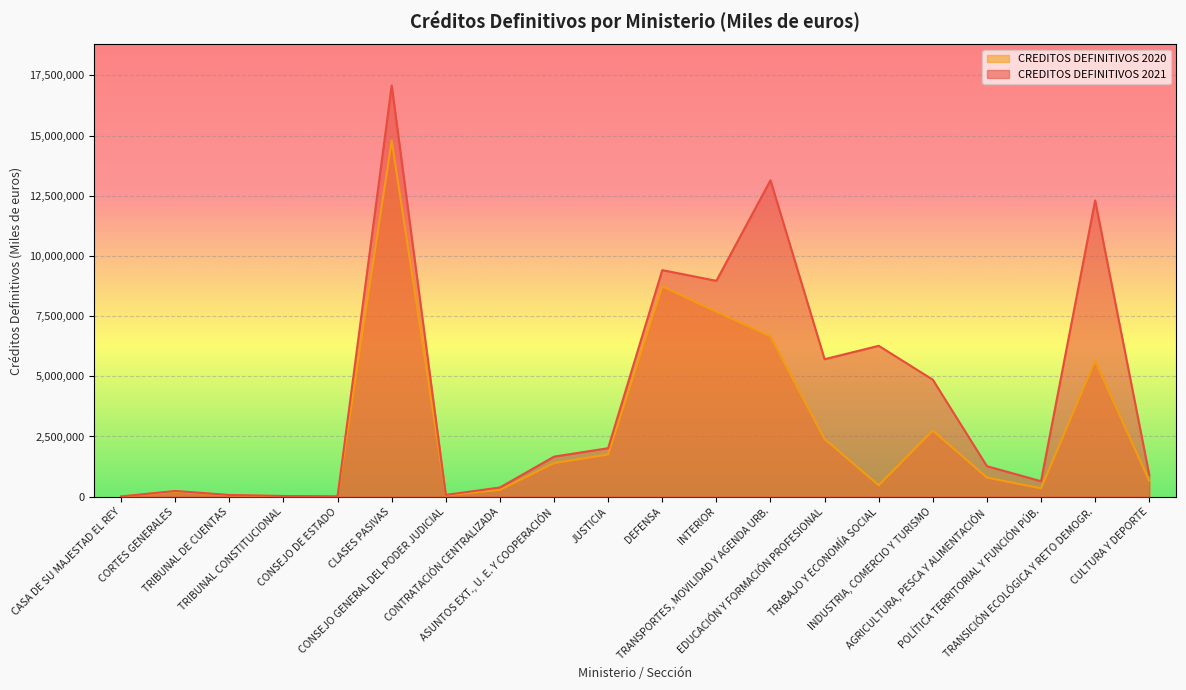

In CREDITOS DEFINITIVOS 2021, how many points are higher than both neighbors (excluding endpoints)?

6